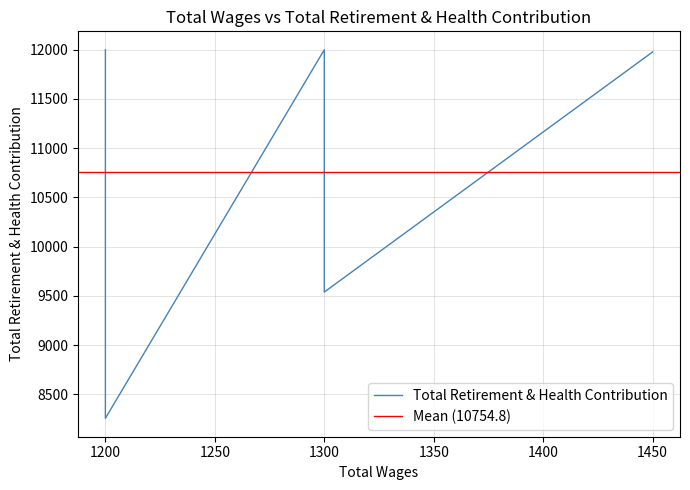

How many lines are shown in the chart?

1